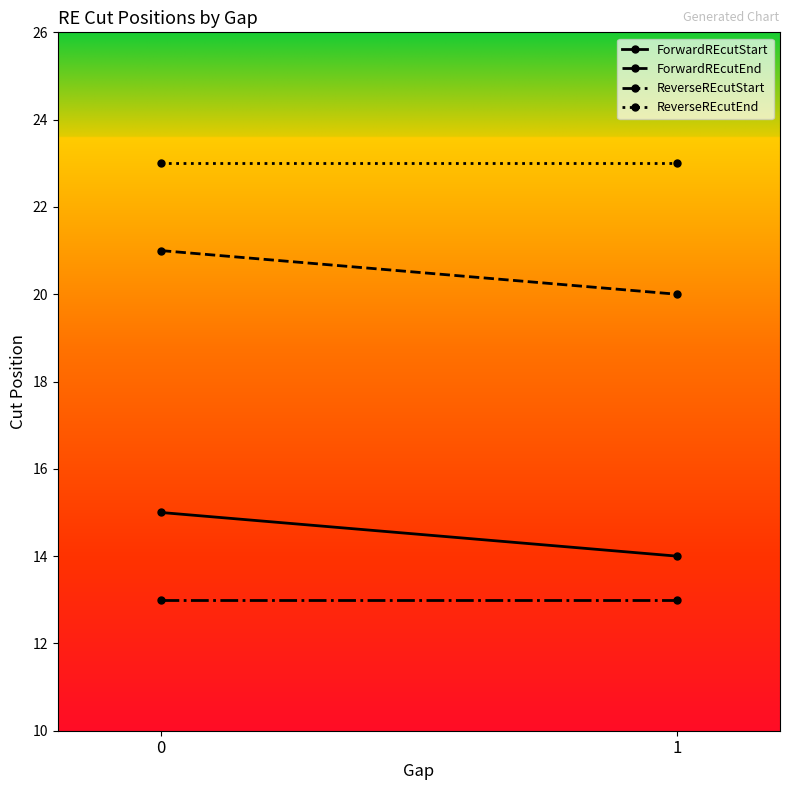

Which series has the largest total across all categories?

ReverseREcutEnd